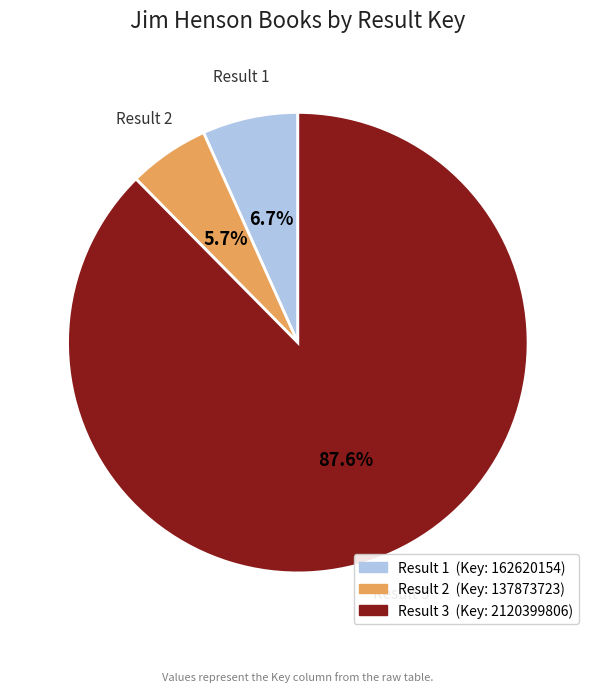

Between Result 3 and Result 1, which is larger?

Result 3